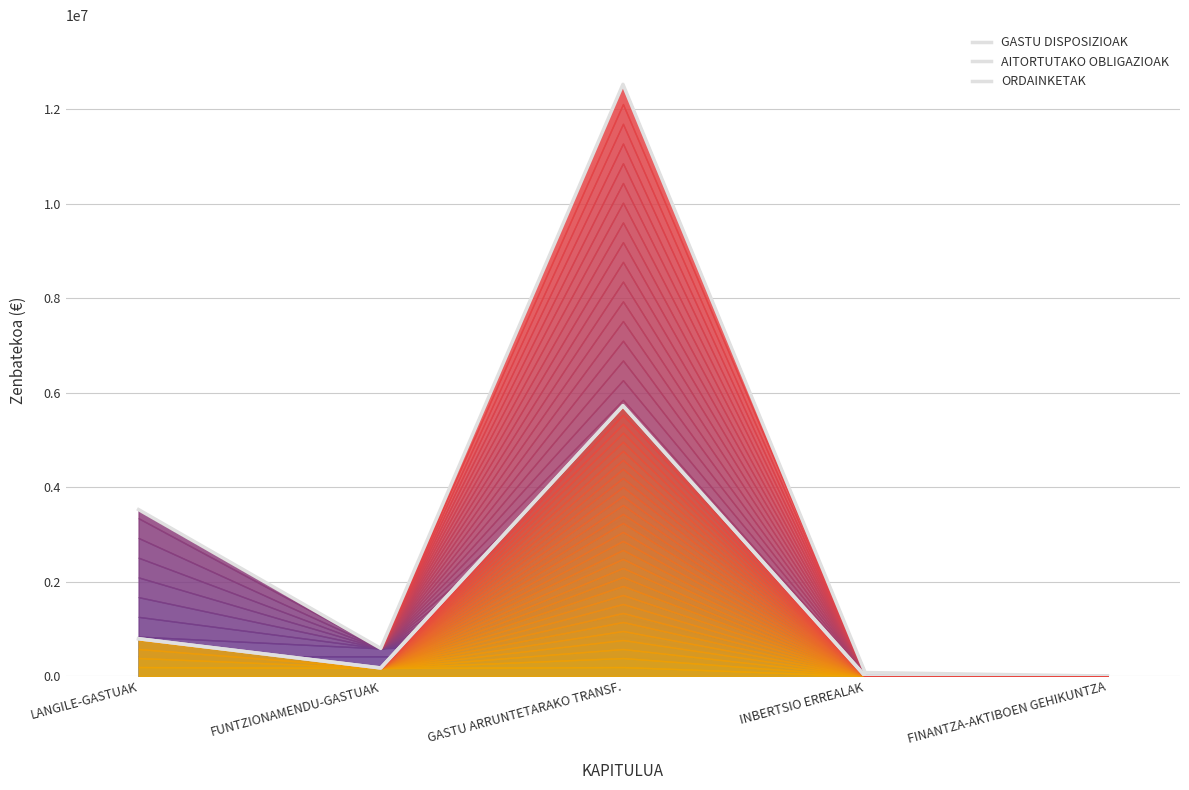

What is the label of the 4th point from the right?

FUNTZIONAMENDU-GASTUAK